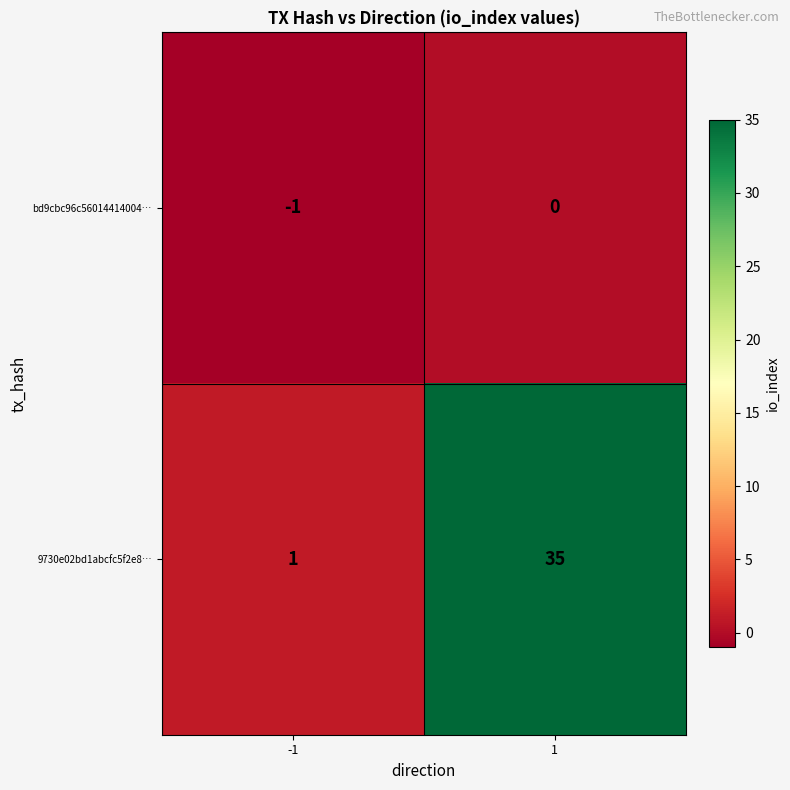

Is it true that bd9cbc96c56014414004… equals 0 at 1?

True